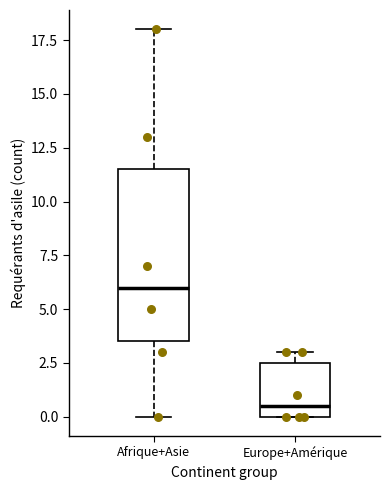

Which box is the tallest, from its lower edge to its upper edge?

Afrique+Asie